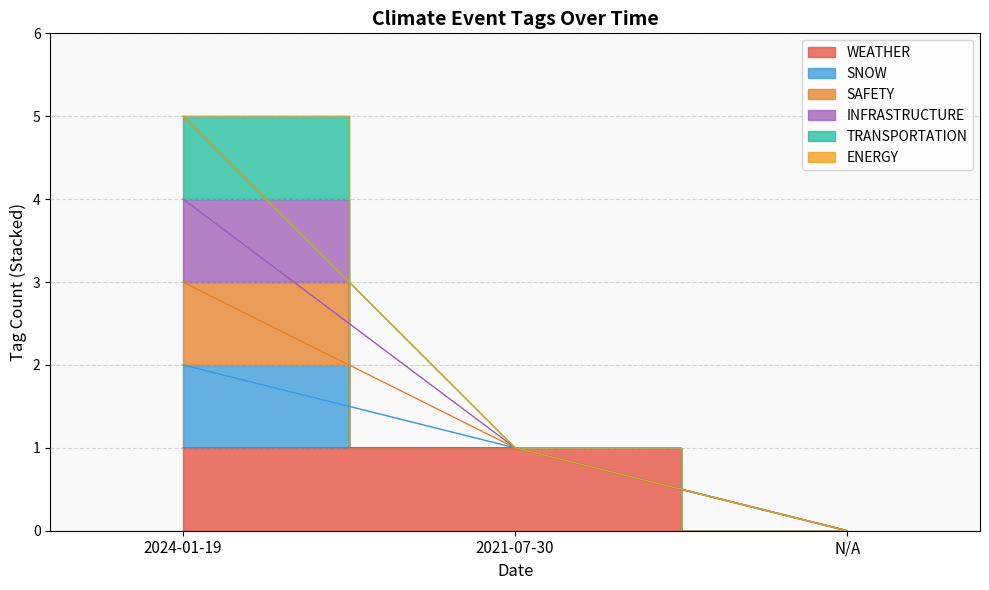

What is the label of the 1st point from the right?

N/A